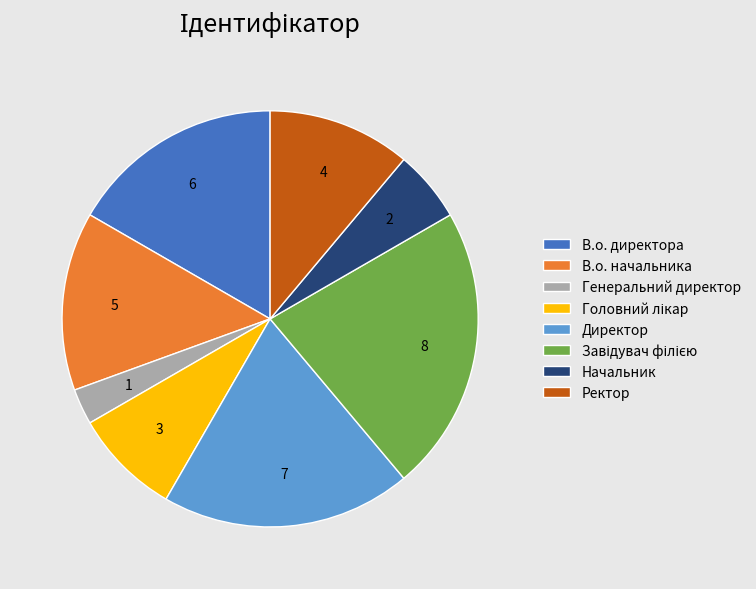

Do В.о. директора and Начальник together represent more than half of the pie?

No